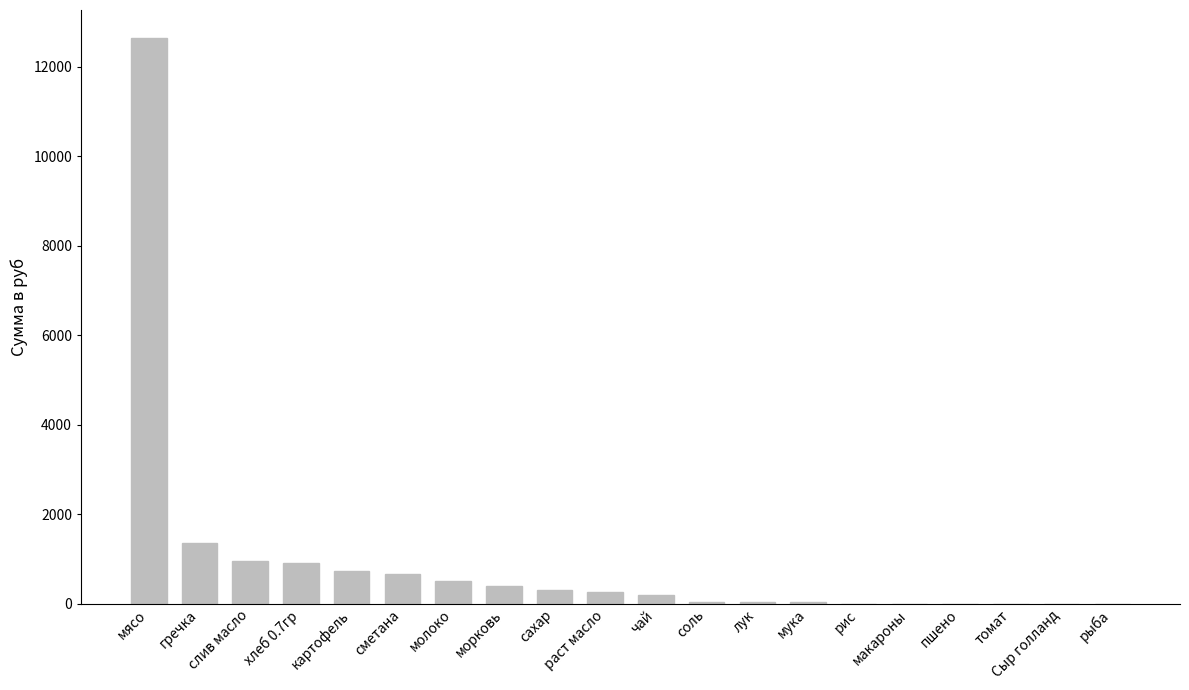

Where does the data first go above 249?

мясо